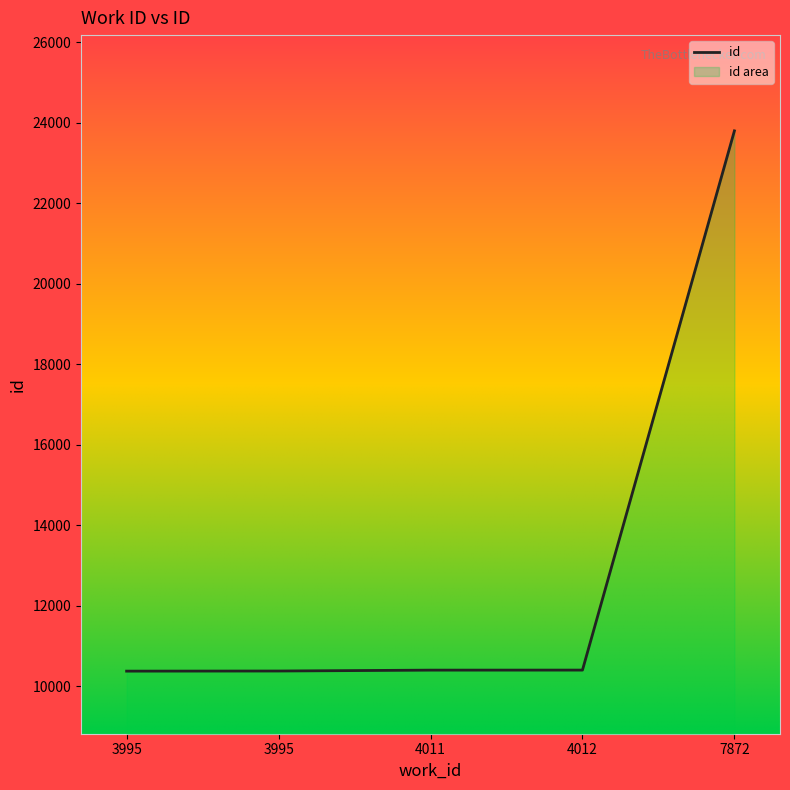

Count the number of data series in this chart.

1